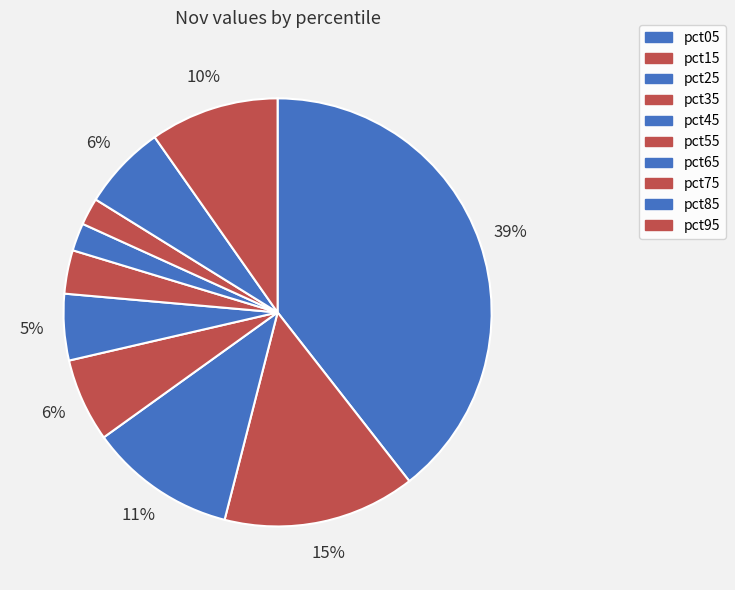

How many slices are in this pie chart?

10